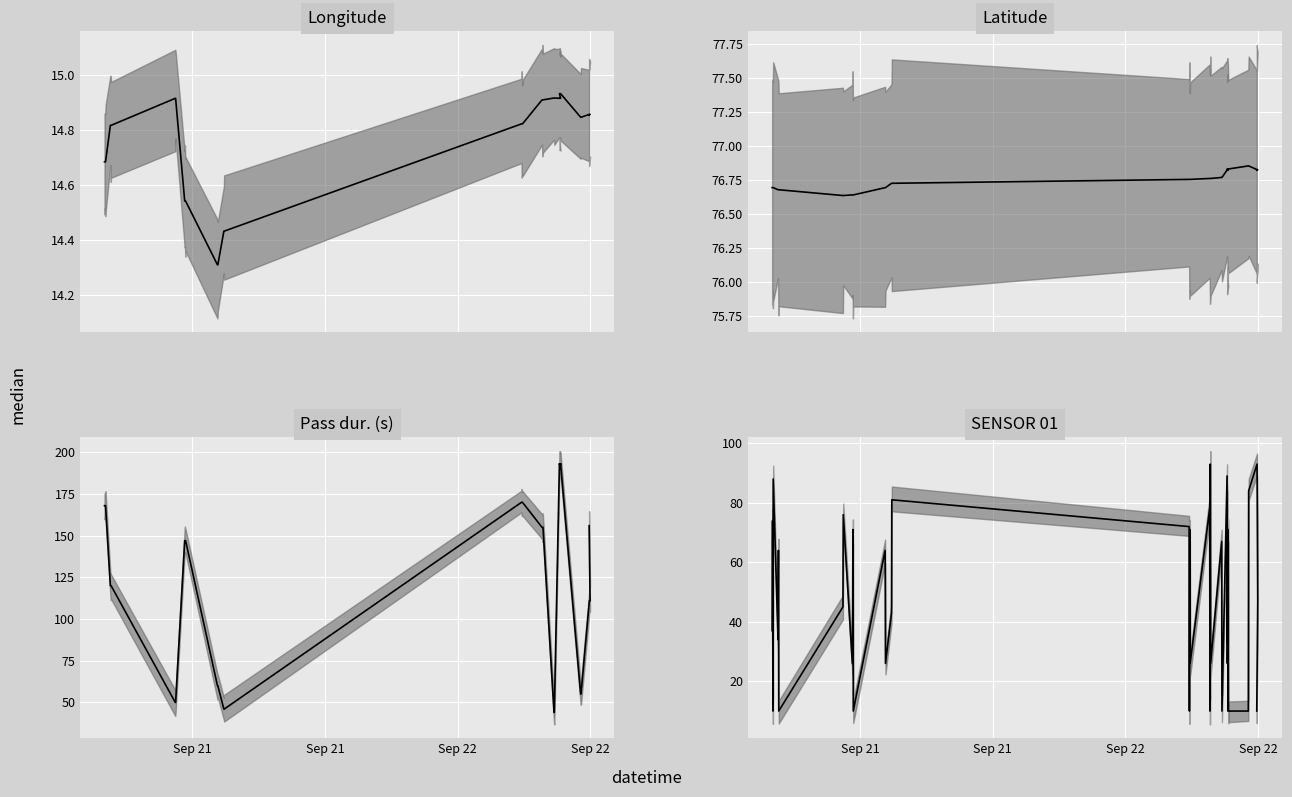

What is the highest value of the Pass dur. (s) series?

193.0